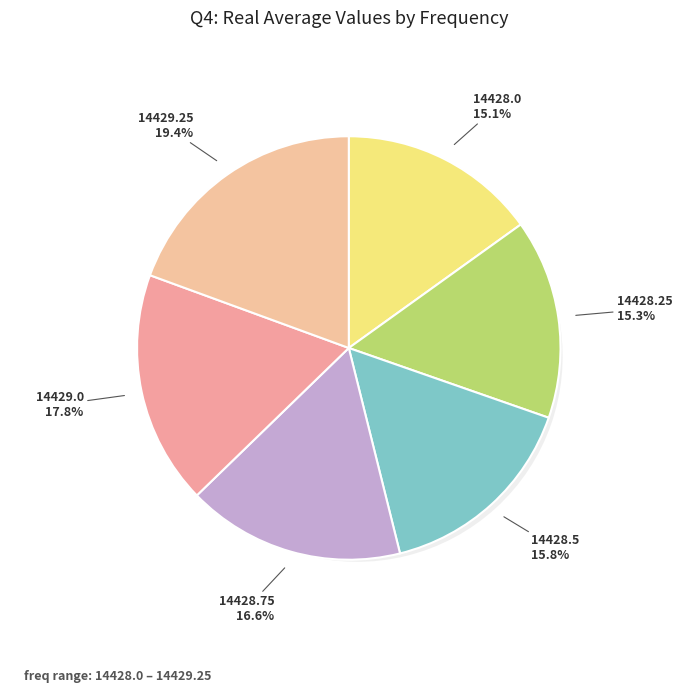

How much of the chart is everything except 14428.5?

84.2%